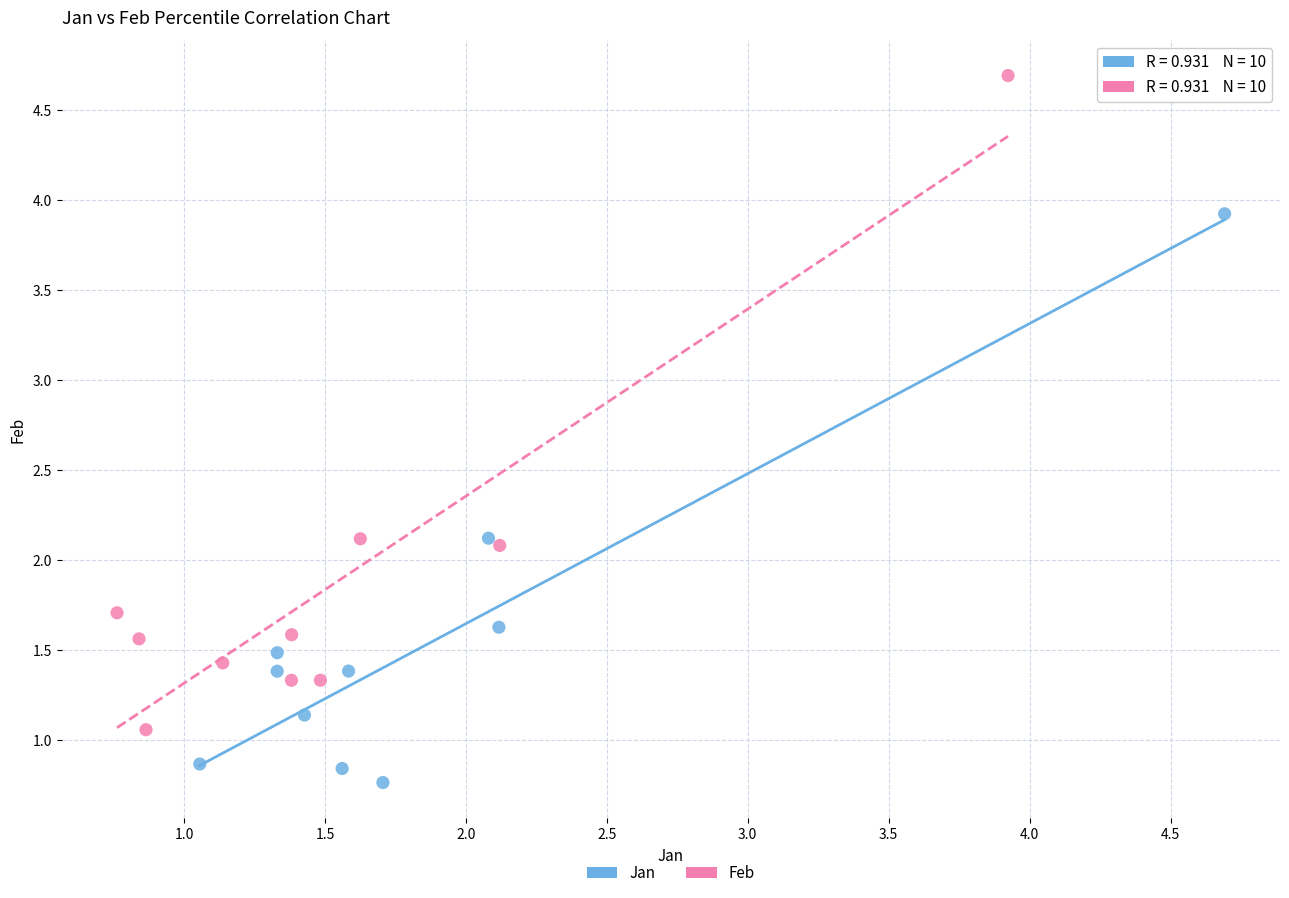

Which series has the widest spread of Y values?

Feb